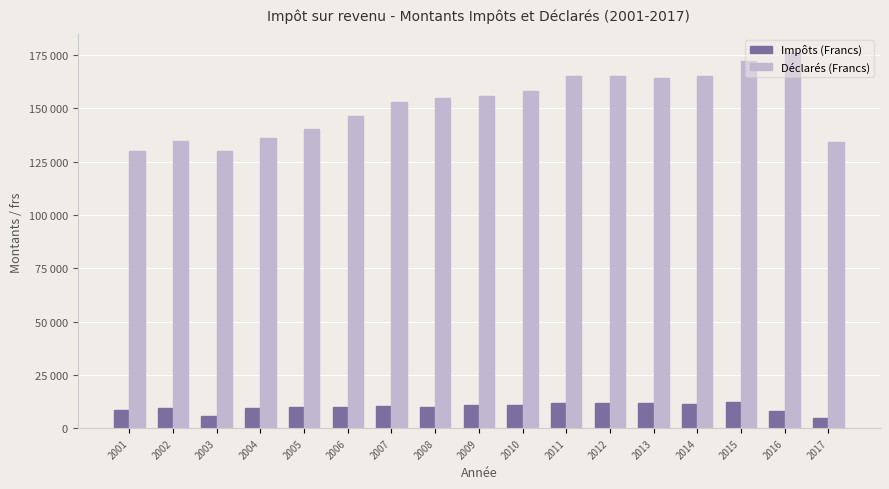

Where is Déclarés (Francs) nearest to the value 152936?

2007